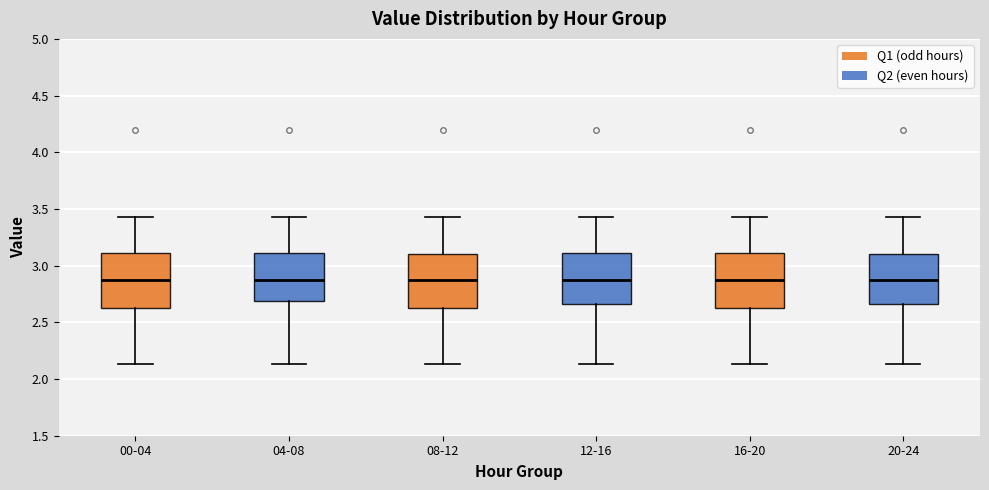

Reading left to right, read every box against the y-axis: the position of its median line, the range the box covers, and the ends of its whiskers. The values are not printed on the chart, so give them approximately, as read against the axis.

00-04: median 2.85, box 2.65 to 3.10, whiskers 2.15 to 3.45
04-08: median 2.85, box 2.70 to 3.10, whiskers 2.15 to 3.45
08-12: median 2.85, box 2.65 to 3.10, whiskers 2.15 to 3.45
12-16: median 2.85, box 2.65 to 3.10, whiskers 2.15 to 3.45
16-20: median 2.85, box 2.60 to 3.10, whiskers 2.15 to 3.45
20-24: median 2.85, box 2.65 to 3.10, whiskers 2.15 to 3.45